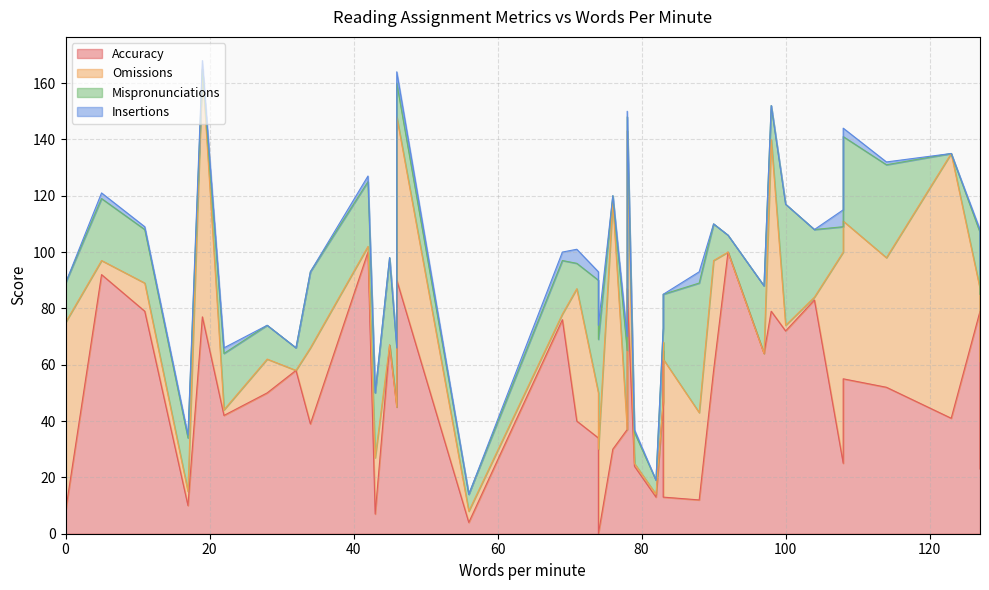

The value of Insertions at 11 is 2. True or false?

False